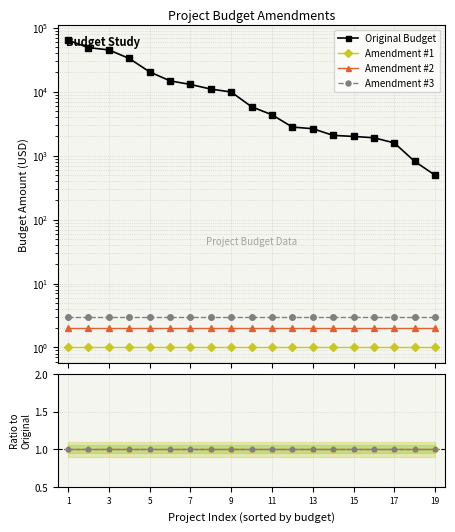

What are all the series names shown in the legend?

Original Budget, Amendment #1, Amendment #2, Amendment #3